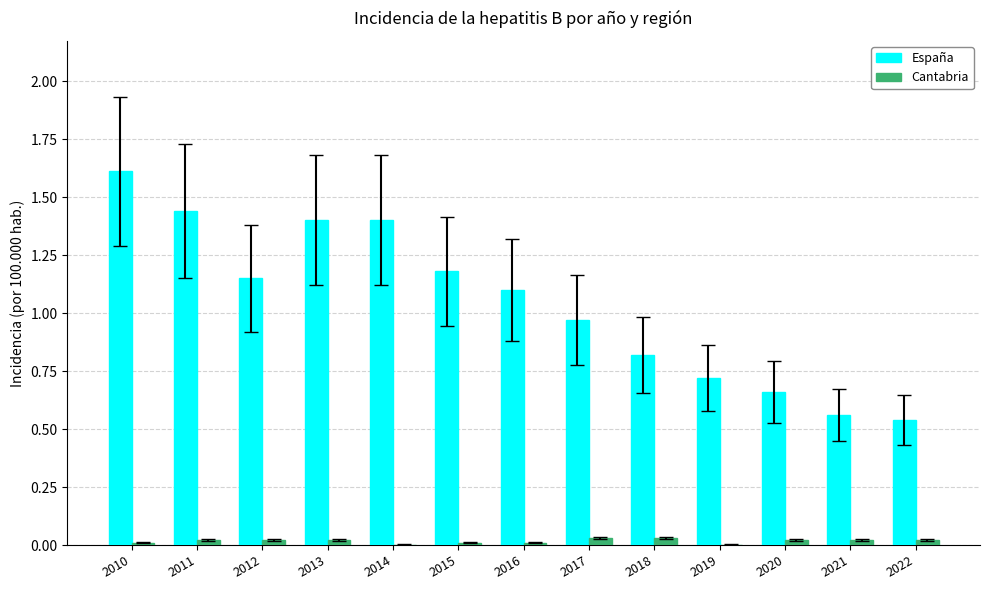

Which series has the largest total across all categories?

España